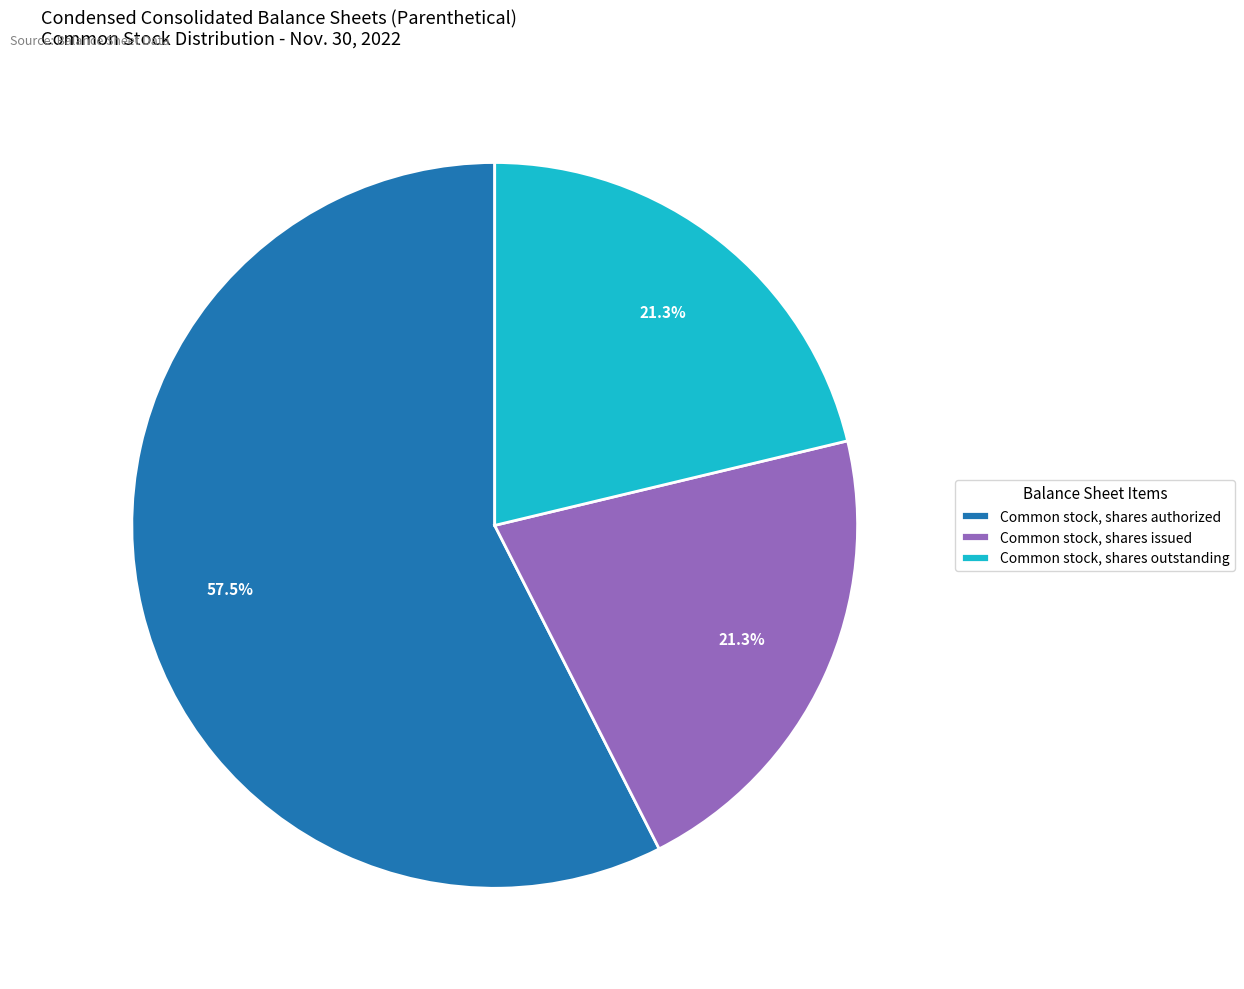

Is there any slice that represents more than half of the pie?

Yes